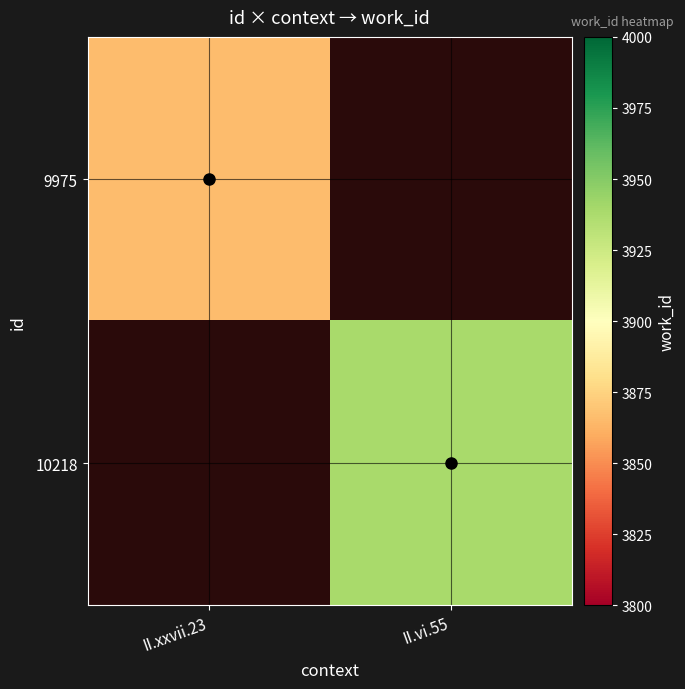

At how many categories does at least one series exceed 3935?

1